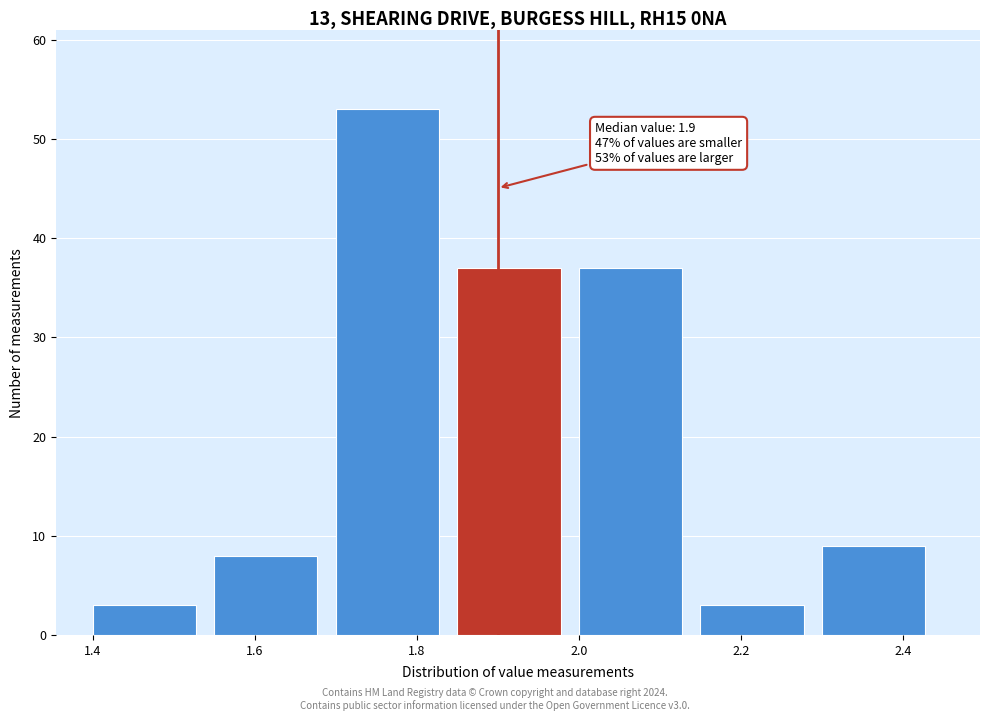

Over which range of the x-axis is the bar tallest?

1.70 to 1.85